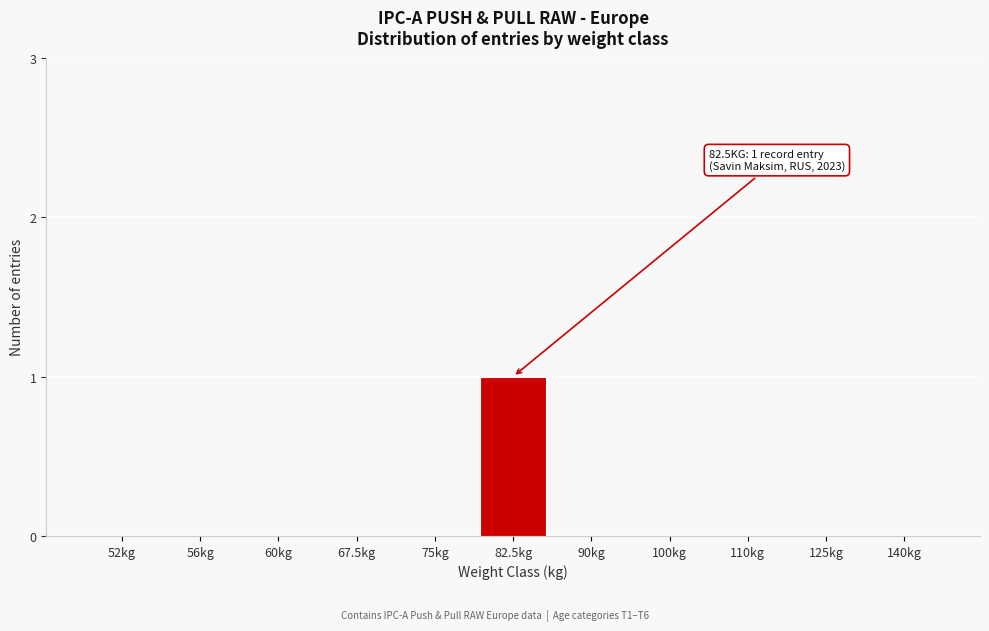

Reading left to right, list all the values displayed in this chart.

52kg=0	56kg=0	60kg=0	67.5kg=0	75kg=0	82.5kg=1	90kg=0	100kg=0	110kg=0	125kg=0	140kg=0